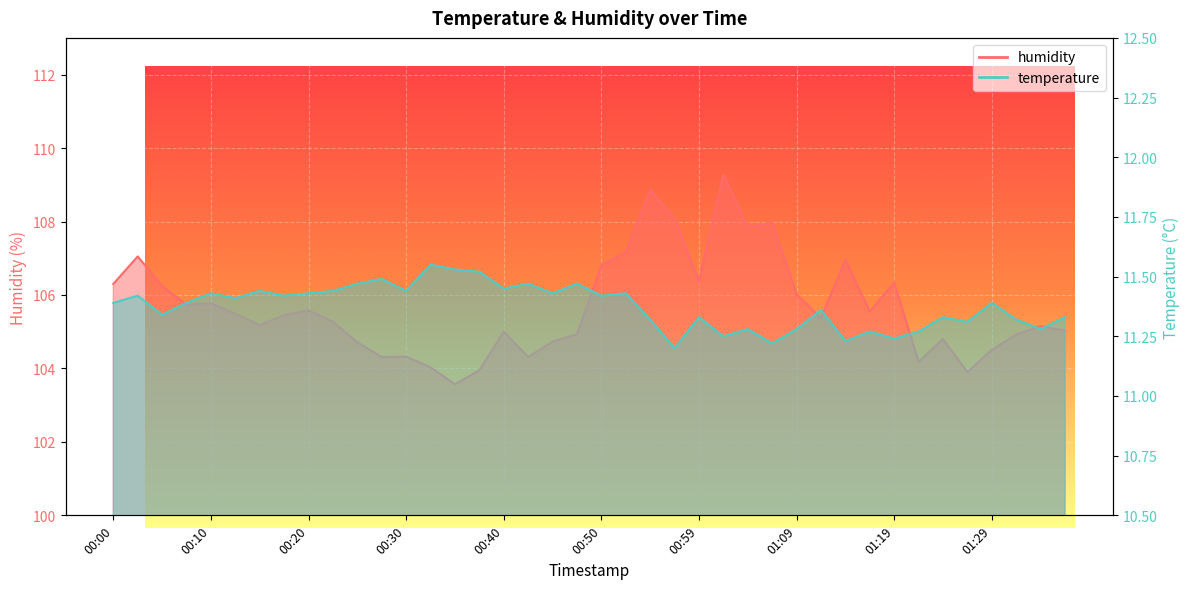

What is the value of the humidity point at the 13th from the left?

104.3